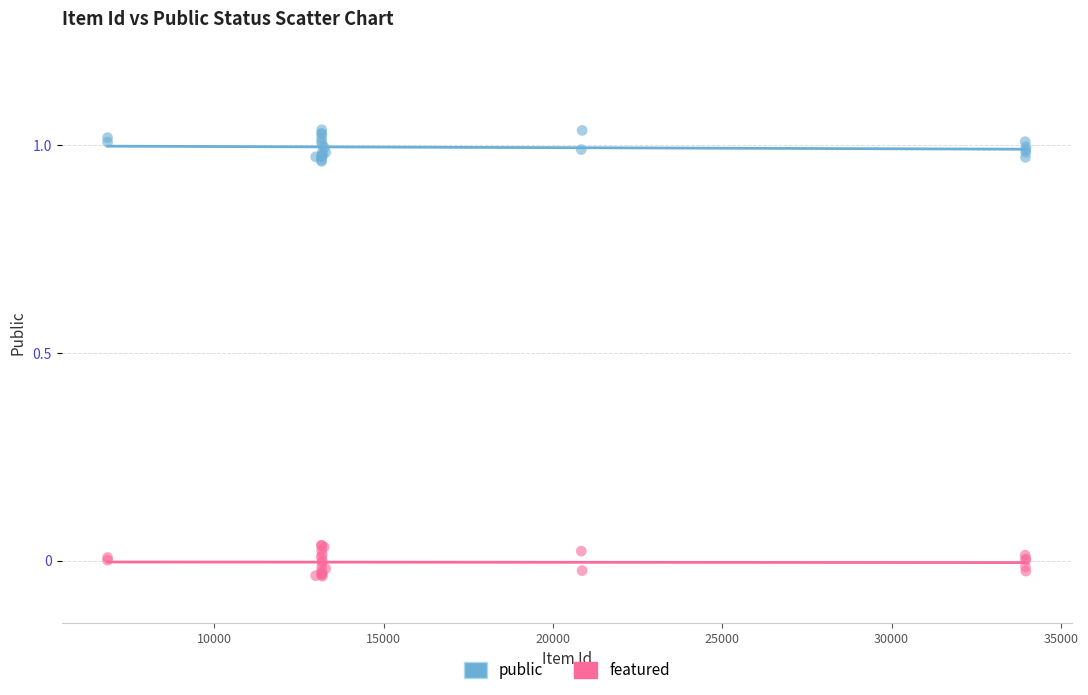

What is the X range (max minus min) for the scatter plot?

27127.0